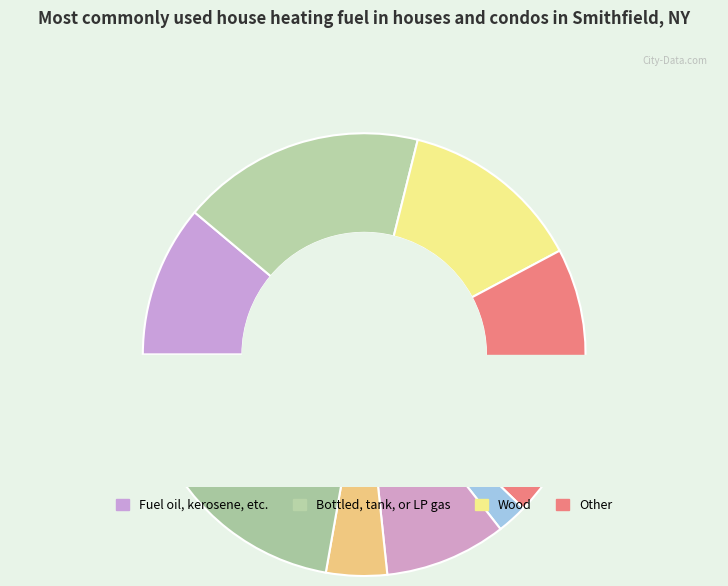

How many segments does this pie chart have?

9